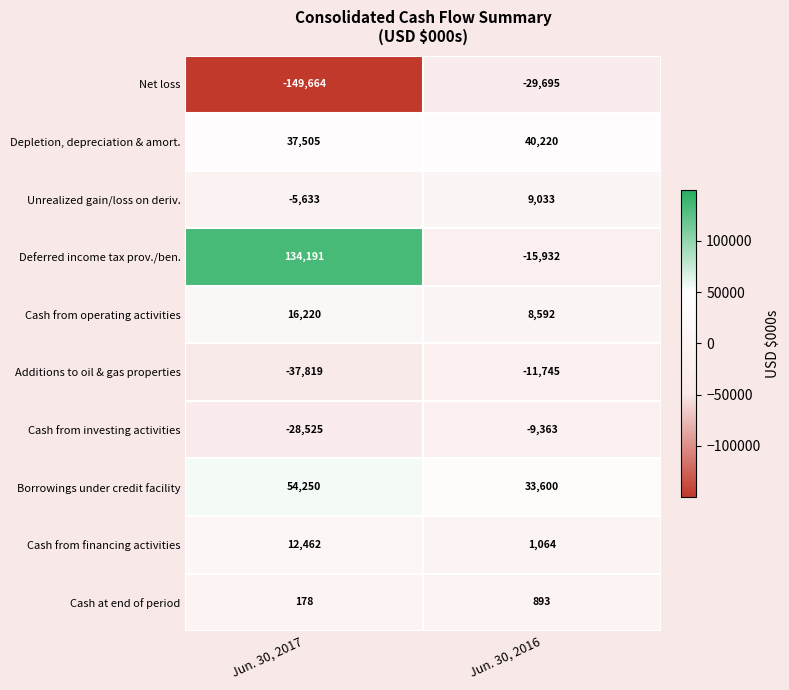

What is the spread (max minus min) of values at Jun. 30, 2016?

69915